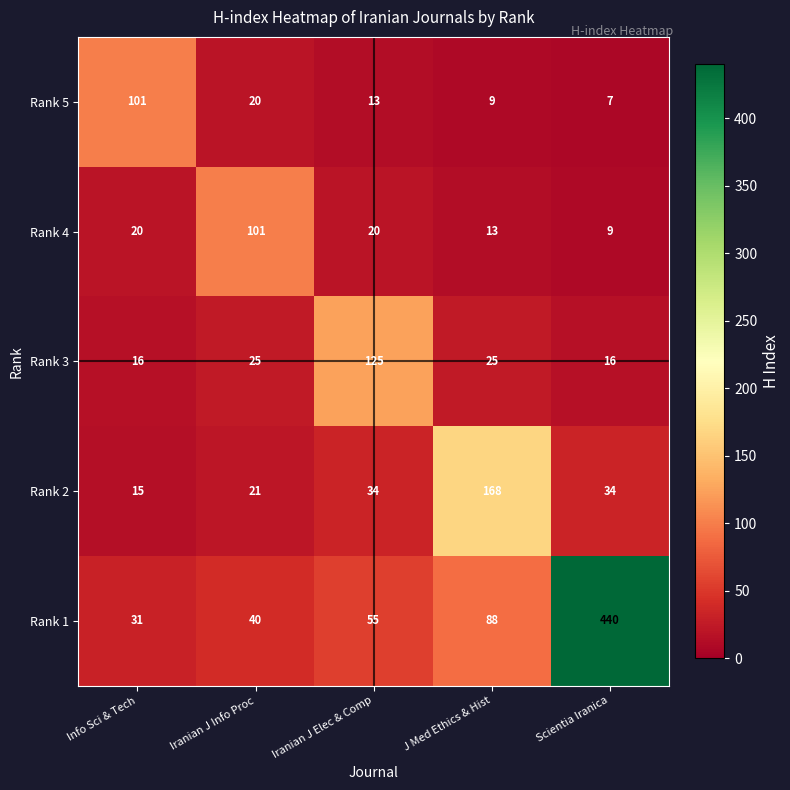

Reading left to right, transcribe all the data shown in this chart.

Rank 5: Info Sci & Tech=101	Iranian J Info Proc=20	Iranian J Elec & Comp=13	J Med Ethics & Hist=9	Scientia Iranica=7
Rank 4: Info Sci & Tech=20	Iranian J Info Proc=101	Iranian J Elec & Comp=20	J Med Ethics & Hist=13	Scientia Iranica=9
Rank 3: Info Sci & Tech=16	Iranian J Info Proc=25	Iranian J Elec & Comp=125	J Med Ethics & Hist=25	Scientia Iranica=16
Rank 2: Info Sci & Tech=15	Iranian J Info Proc=21	Iranian J Elec & Comp=34	J Med Ethics & Hist=168	Scientia Iranica=34
Rank 1: Info Sci & Tech=31	Iranian J Info Proc=40	Iranian J Elec & Comp=55	J Med Ethics & Hist=88	Scientia Iranica=440